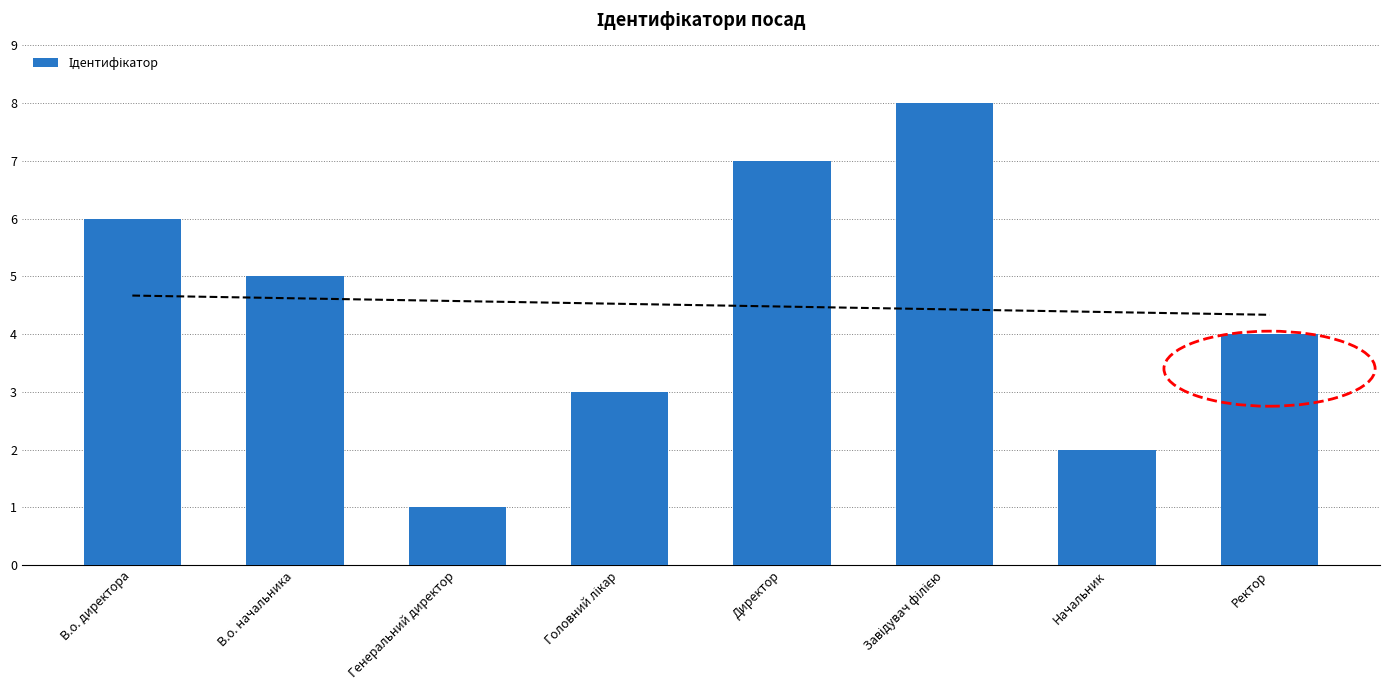

What is the approximate value at Головний лікар?

3